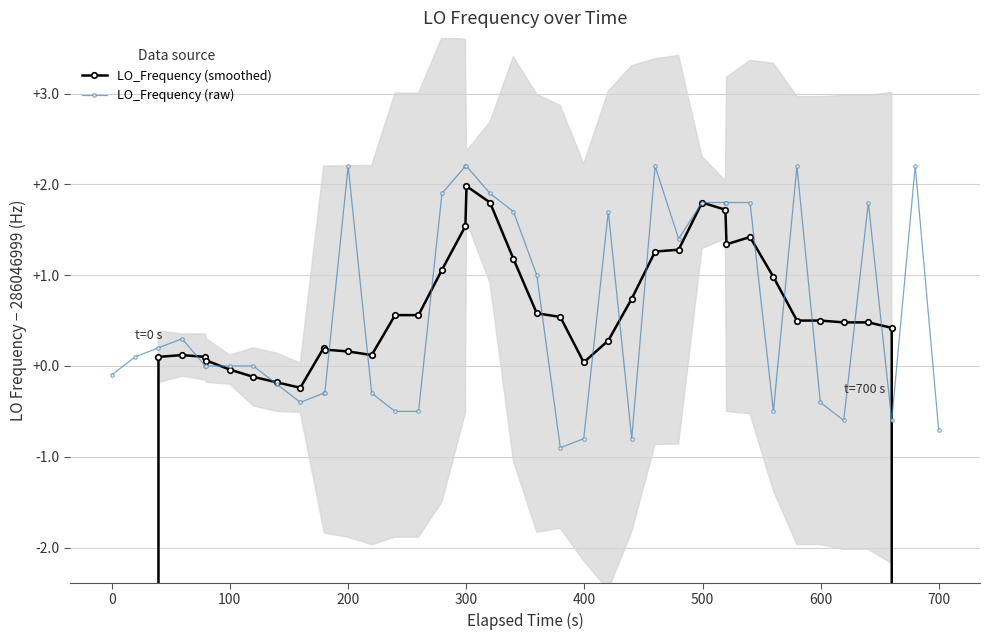

Is the value of LO_Frequency (raw) at 23 greater than the value of LO_Frequency (smoothed) at 35?

No